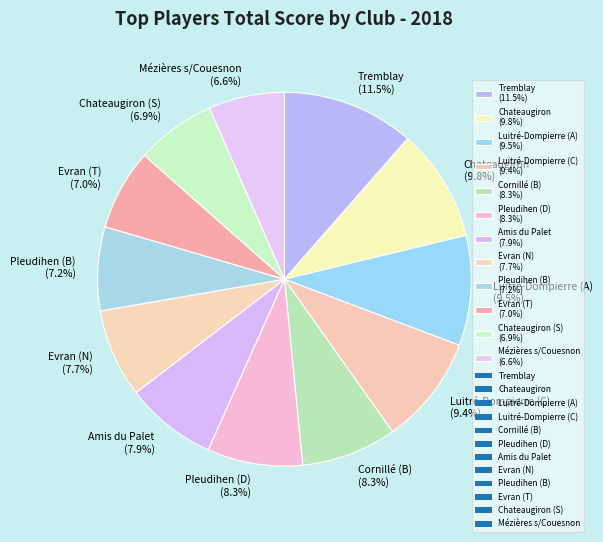

Combined, what portion of the pie is Luitré-Dompierre (C) (9.4%) and Cornillé (B) (8.3%)?

17.7%